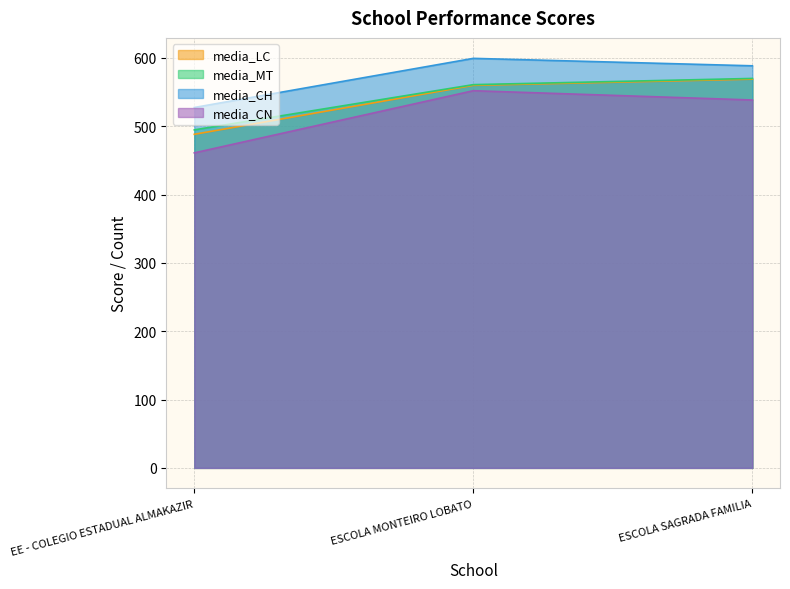

What is the value of the media_LC point at the 2nd from the left?

559.7